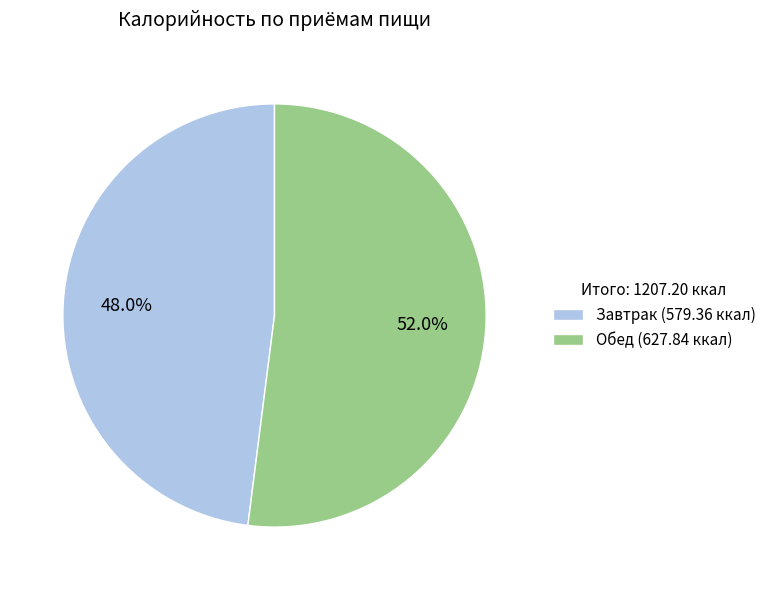

Count the number of slices in the pie.

2